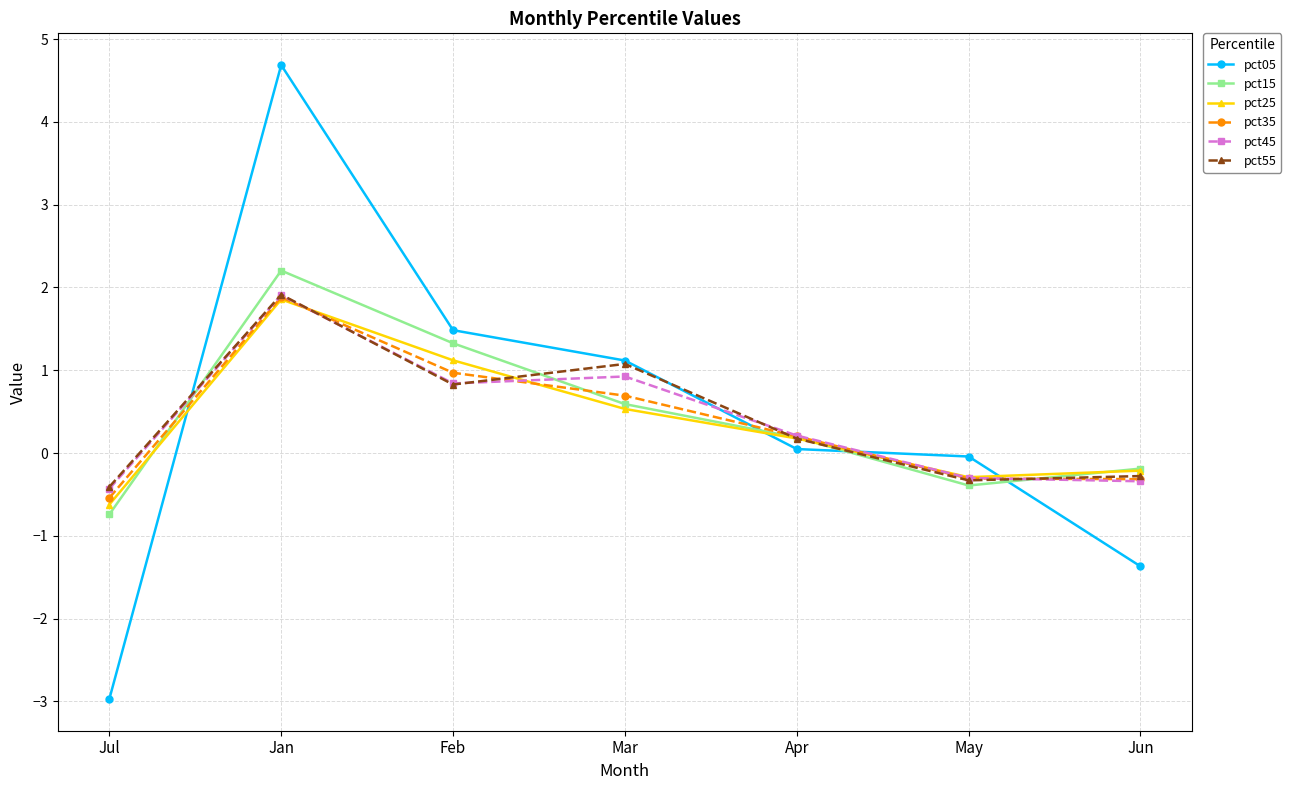

Where does the pct45 series first go above 0?

Jan